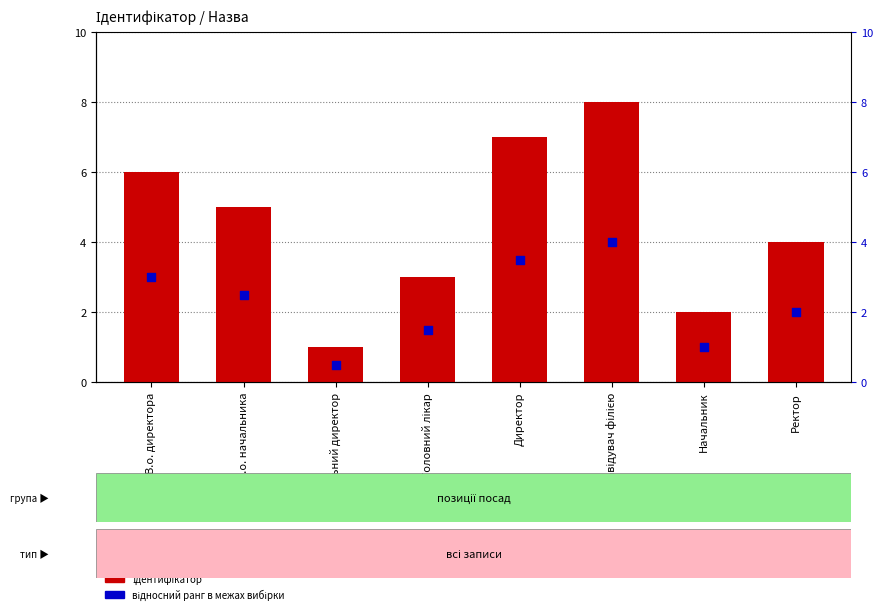

Is the value of Ідентифікатор at Ректор greater than the value of відносний ранг в межах вибірки at Генеральний директор?

Yes